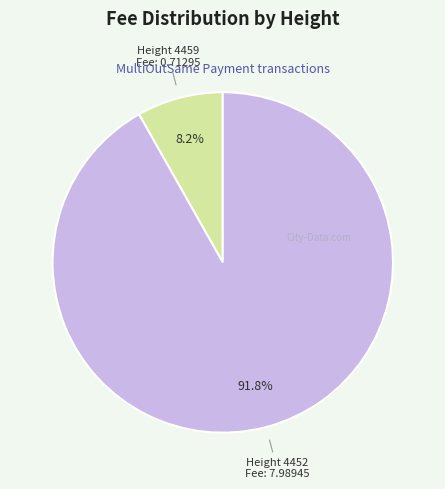

True or false: Height 4452 accounts for 84% of the total.

False